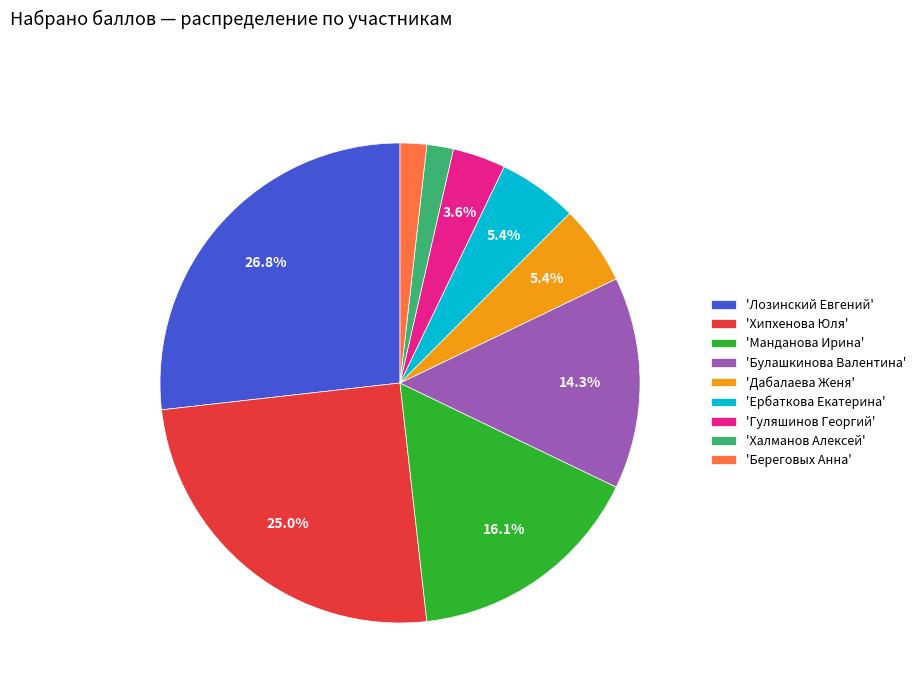

What portion of the pie excludes 'Ербаткова Екатерина'?

94.6%